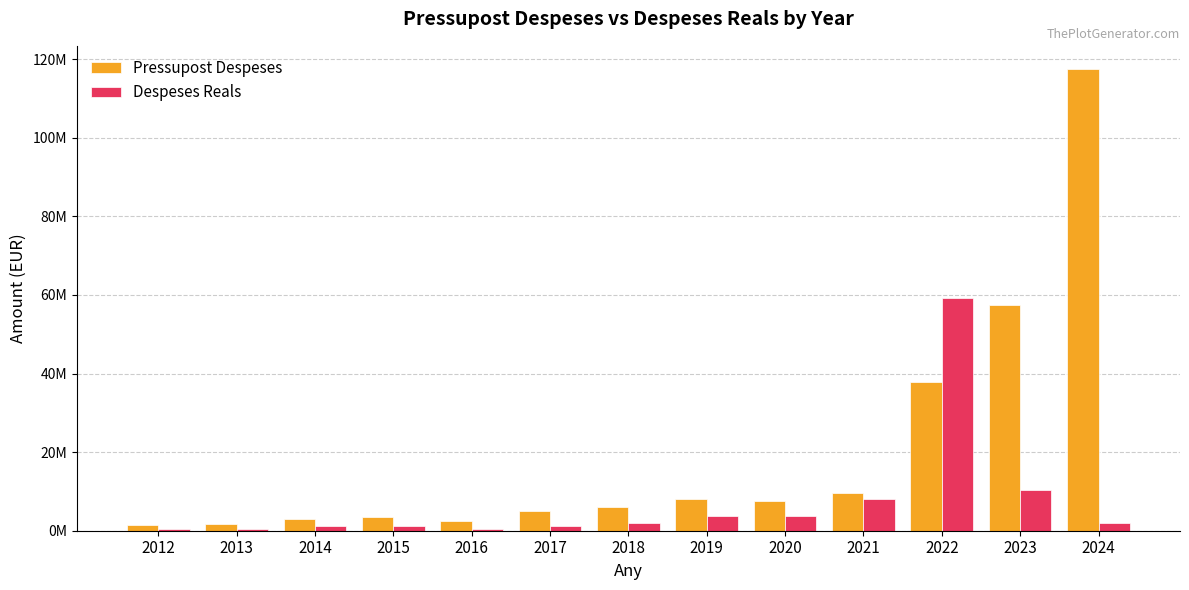

What is the value of the Despeses Reals bar at the 11th from the left?

59236909.2